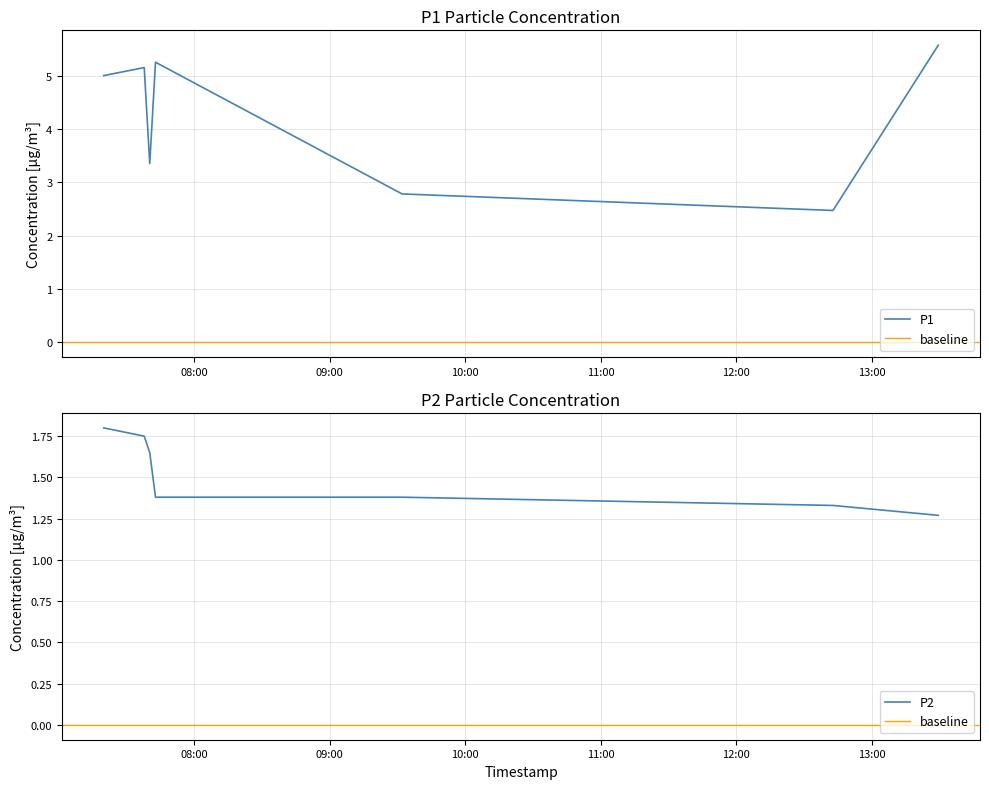

What is the sum of all P1 values?

29.6